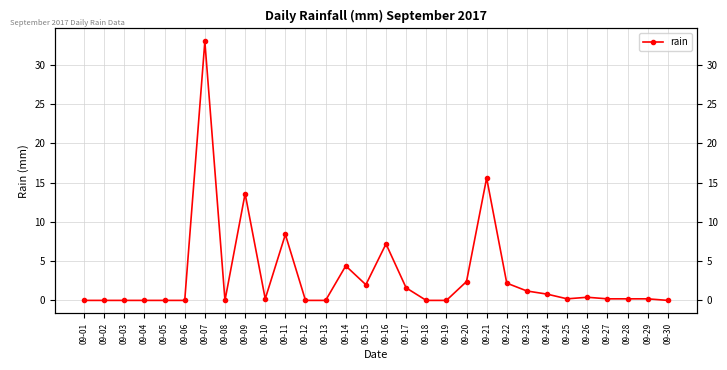

What is the sum of all values?

93.8